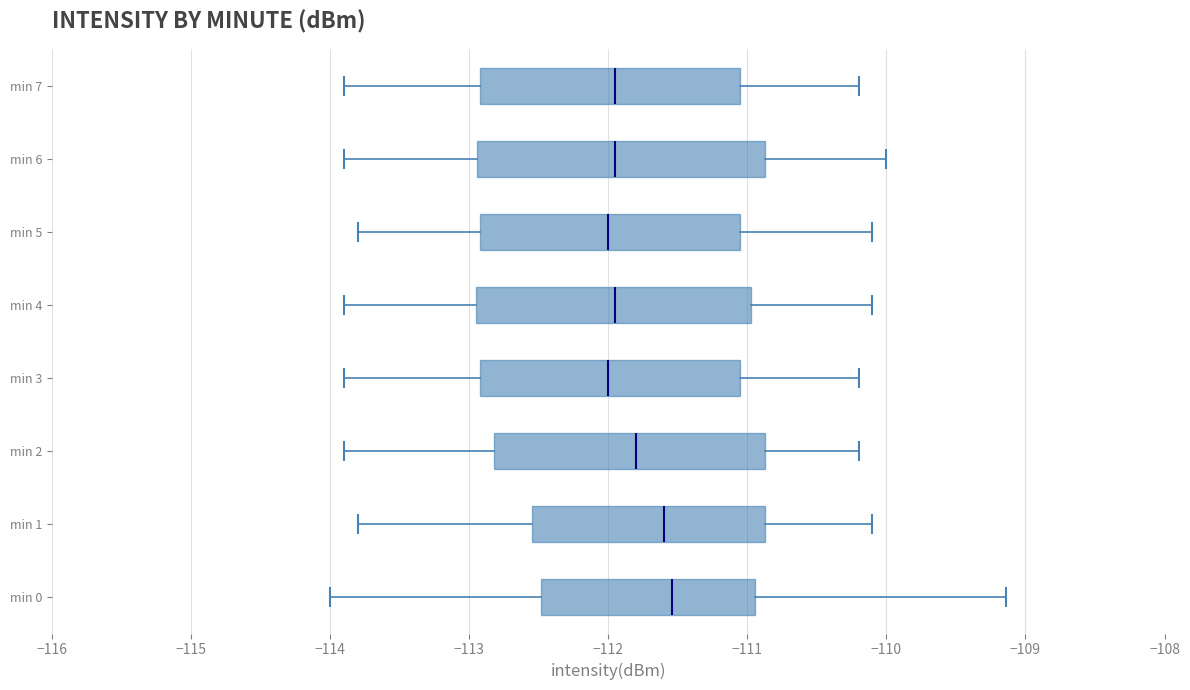

Reading bottom to top, read every box against the x-axis: the position of its median line, the range the box covers, and the ends of its whiskers. The values are not printed on the chart, so give them approximately, as read against the axis.

min 0: median -111.5, box -112.5 to -110.9, whiskers -114.0 to -109.1
min 1: median -111.6, box -112.5 to -110.9, whiskers -113.8 to -110.1
min 2: median -111.8, box -112.8 to -110.9, whiskers -113.9 to -110.2
min 3: median -112.0, box -112.9 to -111.0, whiskers -113.9 to -110.2
min 4: median -111.9, box -112.9 to -111.0, whiskers -113.9 to -110.1
min 5: median -112.0, box -112.9 to -111.0, whiskers -113.8 to -110.1
min 6: median -111.9, box -112.9 to -110.9, whiskers -113.9 to -110.0
min 7: median -111.9, box -112.9 to -111.0, whiskers -113.9 to -110.2